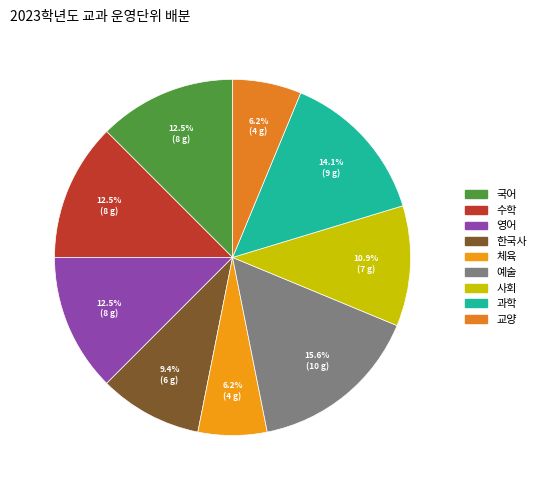

Which category has the biggest portion of the pie?

예술